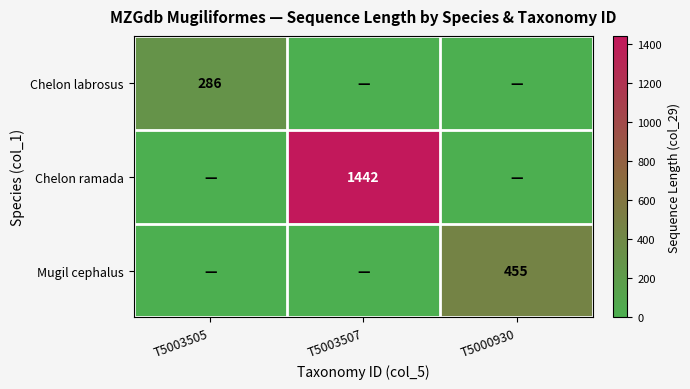

The value of Mugil cephalus at T5000930 is 124. True or false?

False